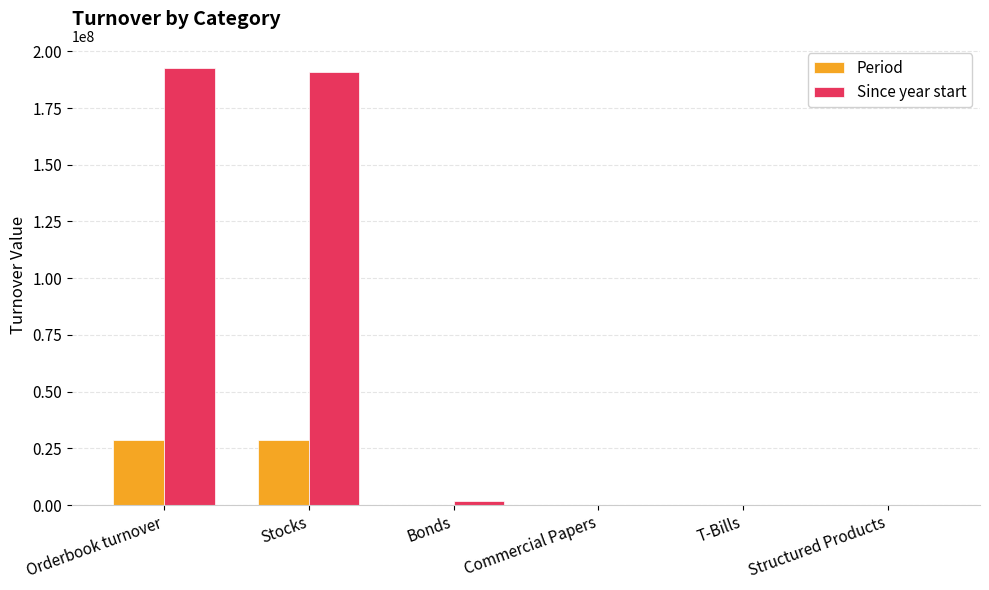

What is the sum of all Period values?

57606734.9